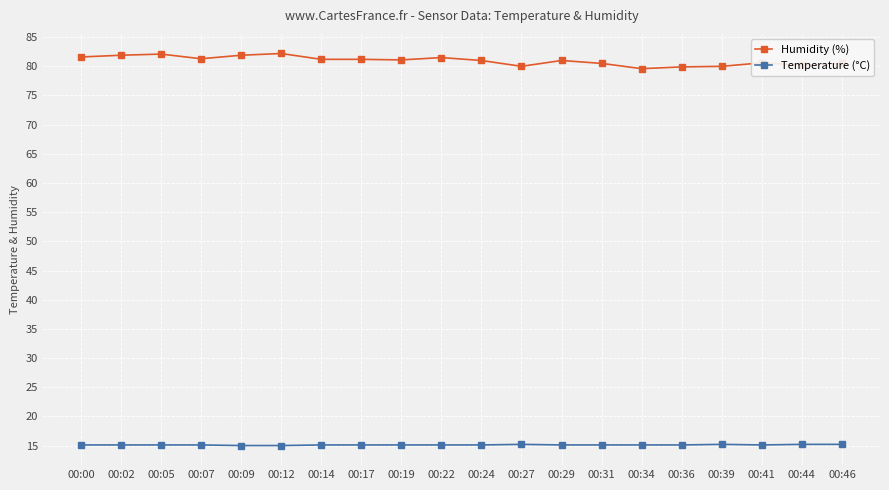

True or false: Humidity (%) has more than 1 interior local peaks.

True